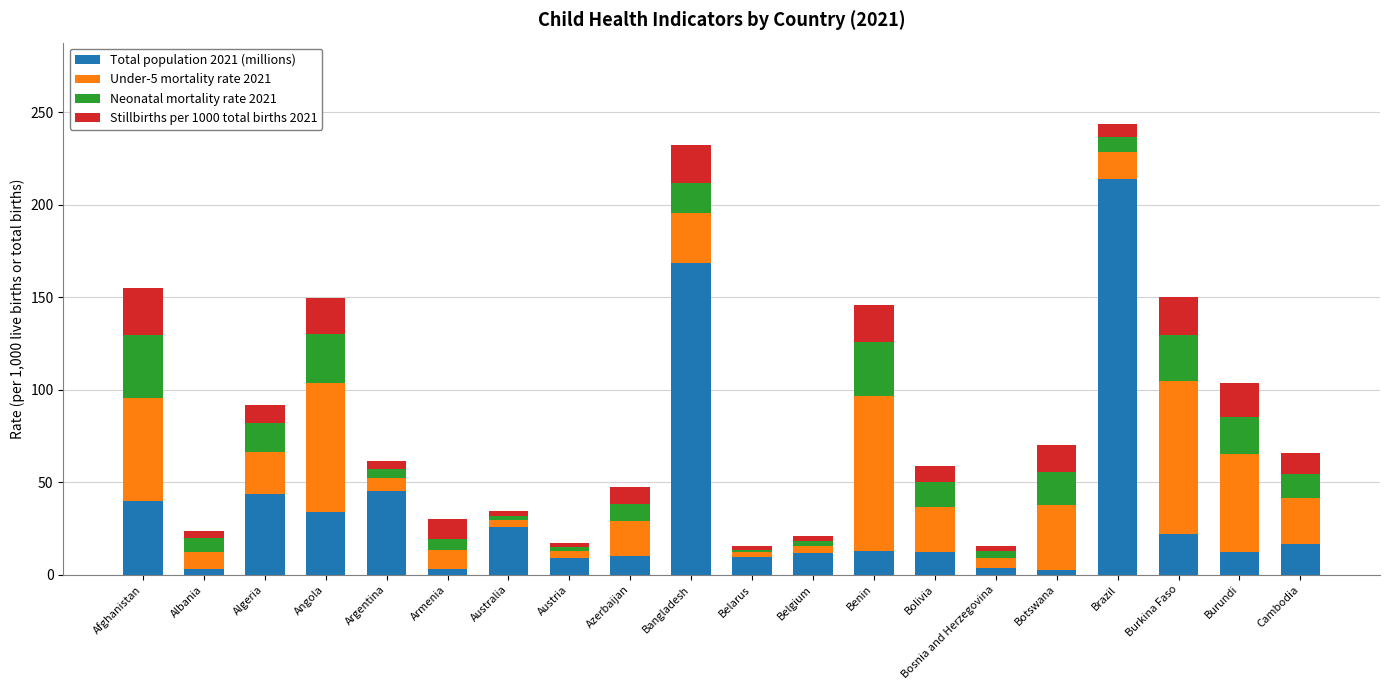

The Total population 2021 (millions) series shows 12.4 at Burundi. True or false?

True